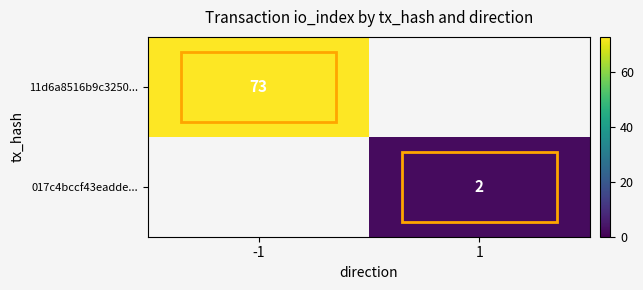

The 11d6a8516b9c3250... series shows 109 at -1. True or false?

False